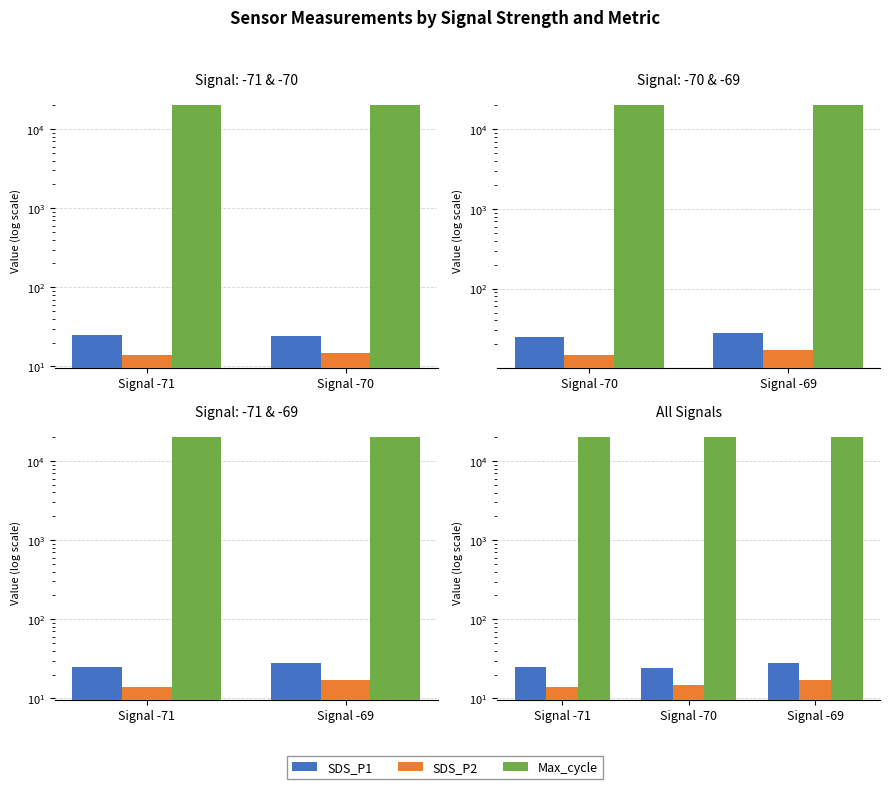

What is the total value across all series at Signal -70?

20182.5